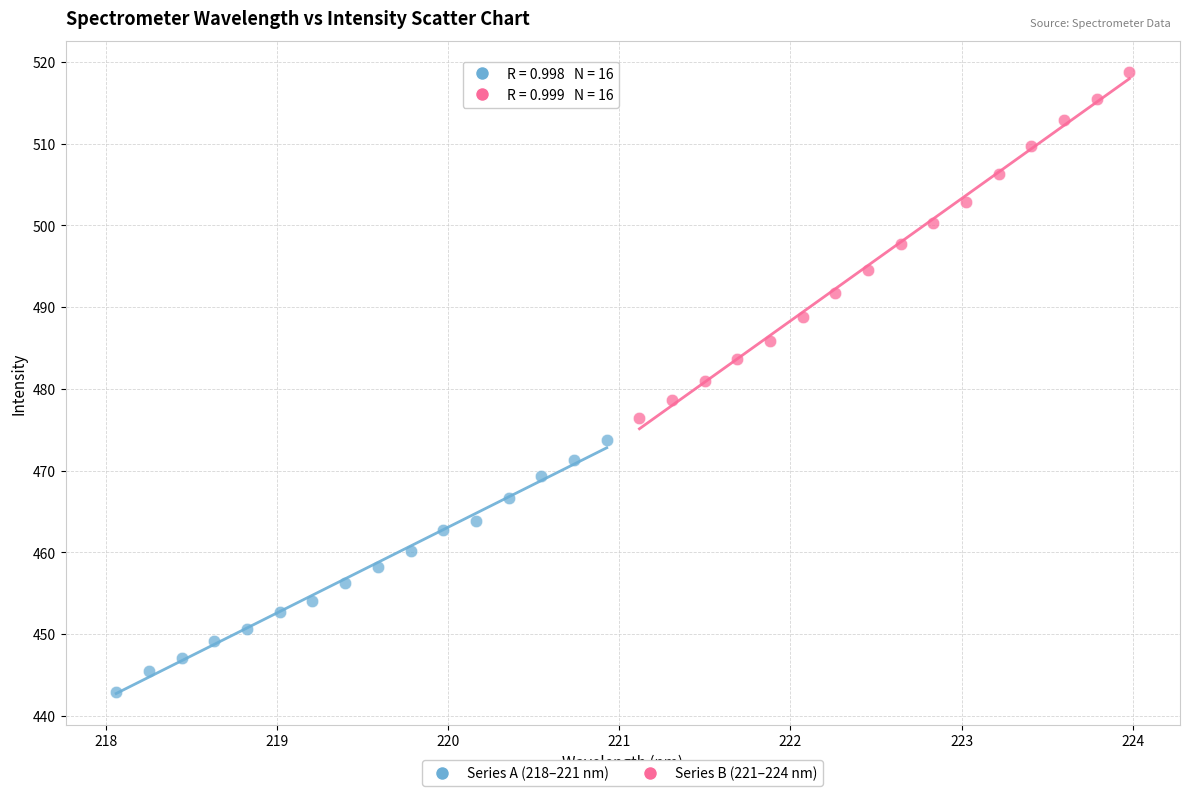

Which series has the largest Y range (max minus min)?

Series B (221–224 nm)